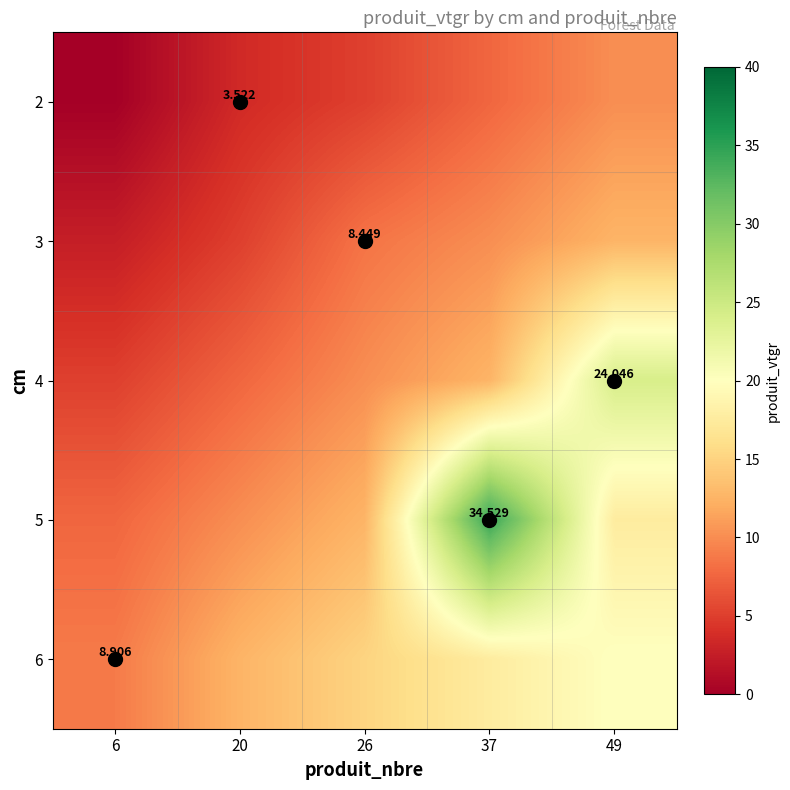

True or false: 2 has a value of 10.1 at 49.

True